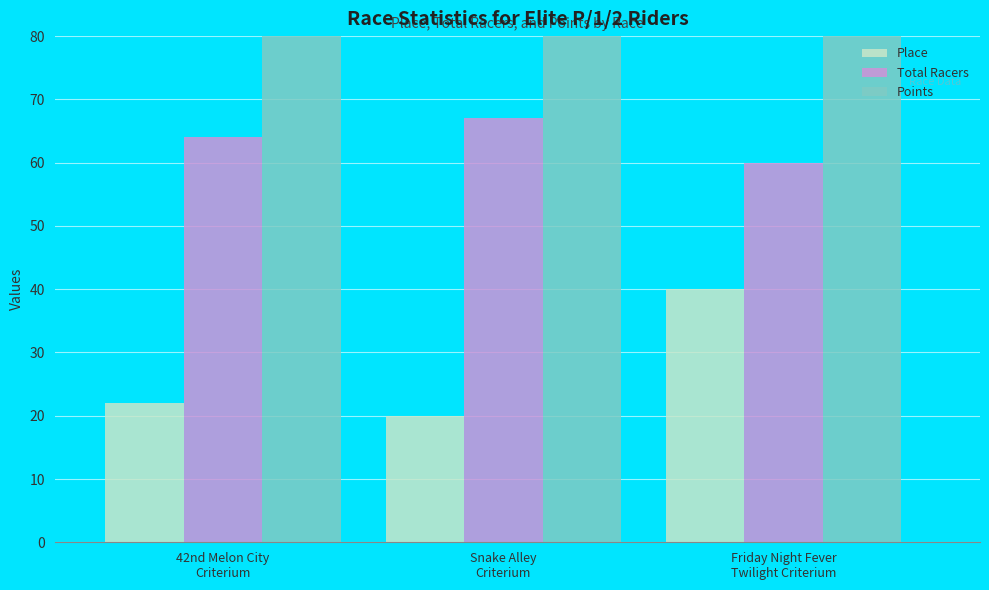

What is the total value across all series at Friday Night Fever
Twilight Criterium?

376.0